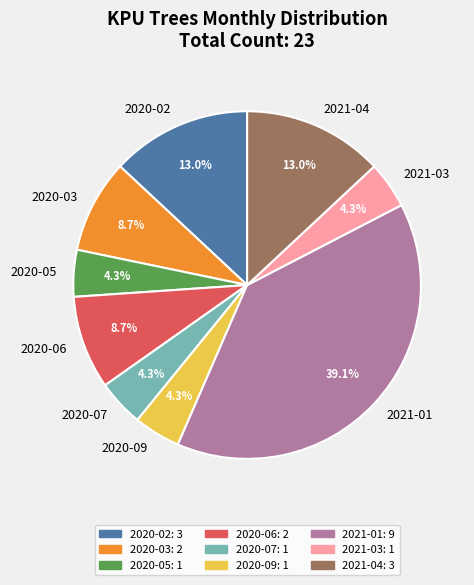

The 2020-03 slice represents 3% of the pie. True or false?

False